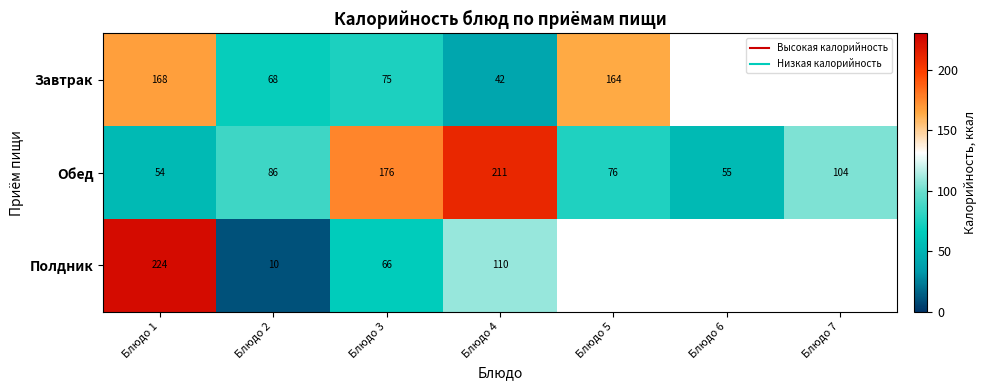

Count the number of categories in the chart.

7